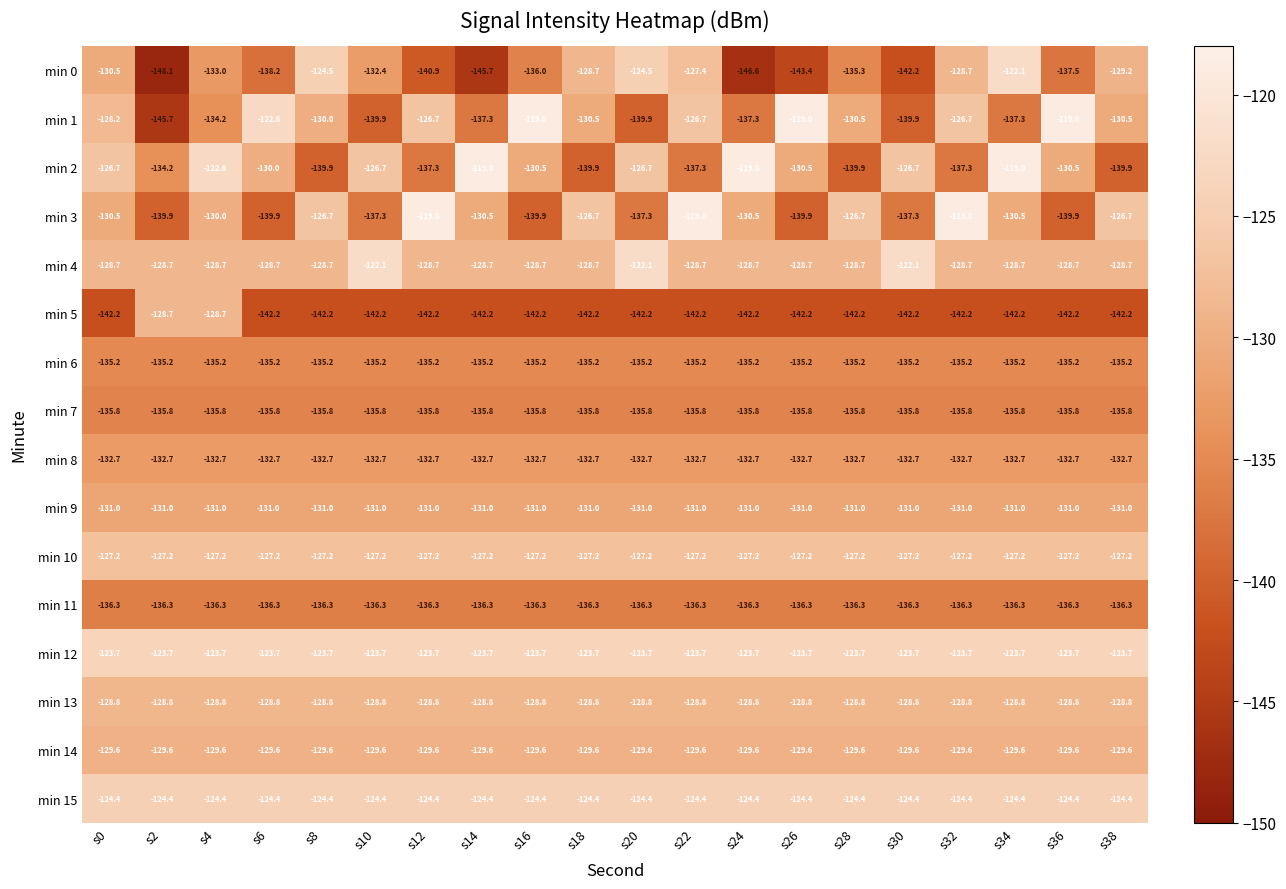

Which series changed the most between s8 and s16?

min 3